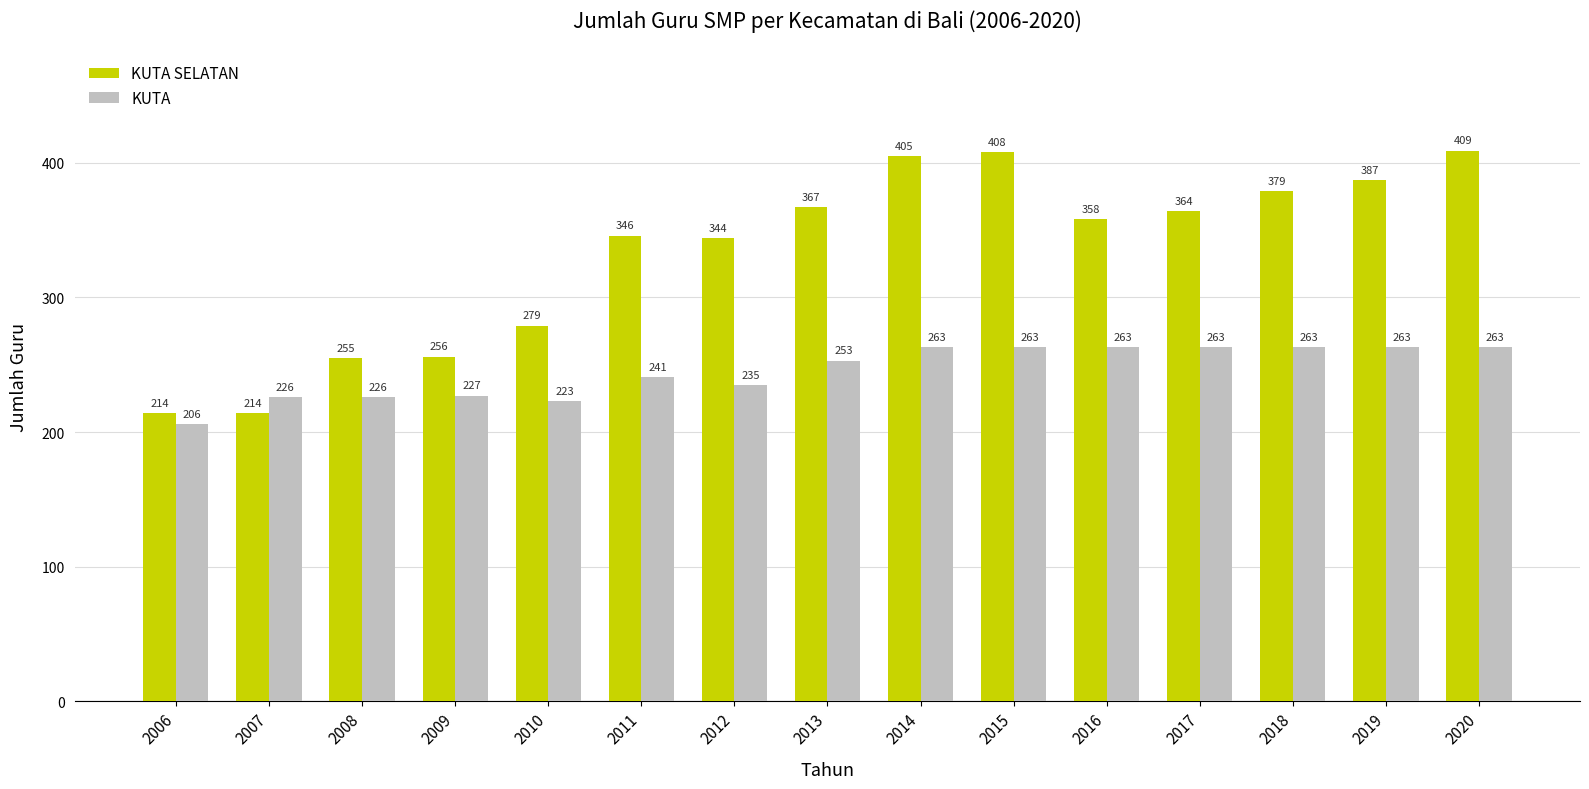

What is the difference between the highest and lowest values at 2019?

124